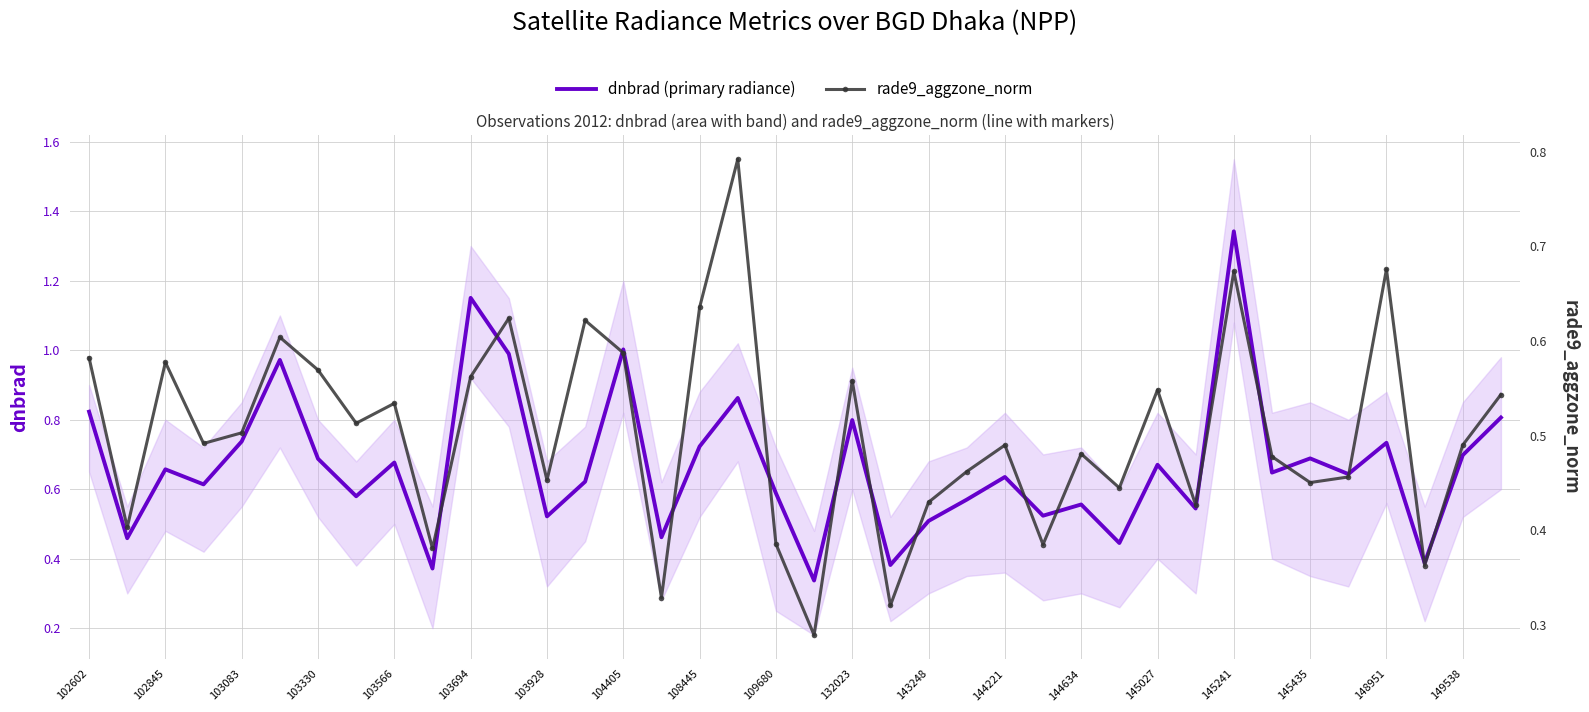

Is this an area chart (filled region under the line)?

No